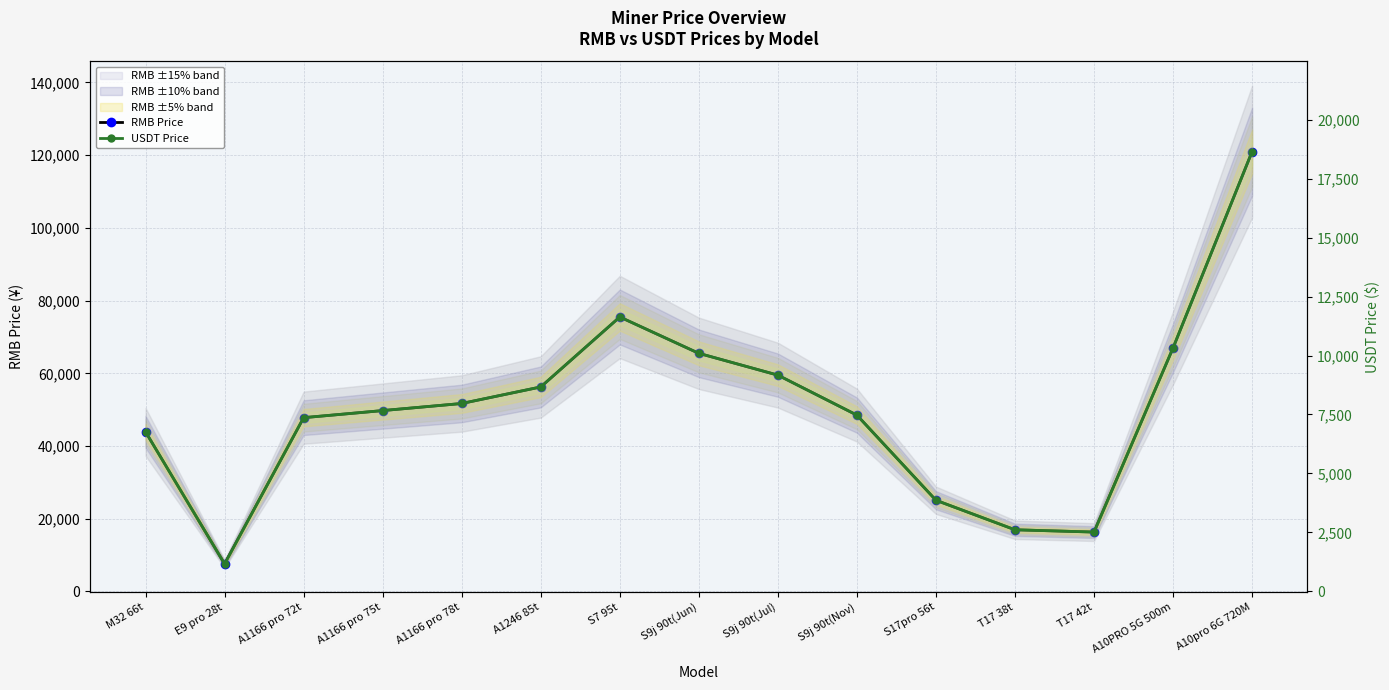

Where does the RMB Price series first go above 49750?

A1166 pro 78t